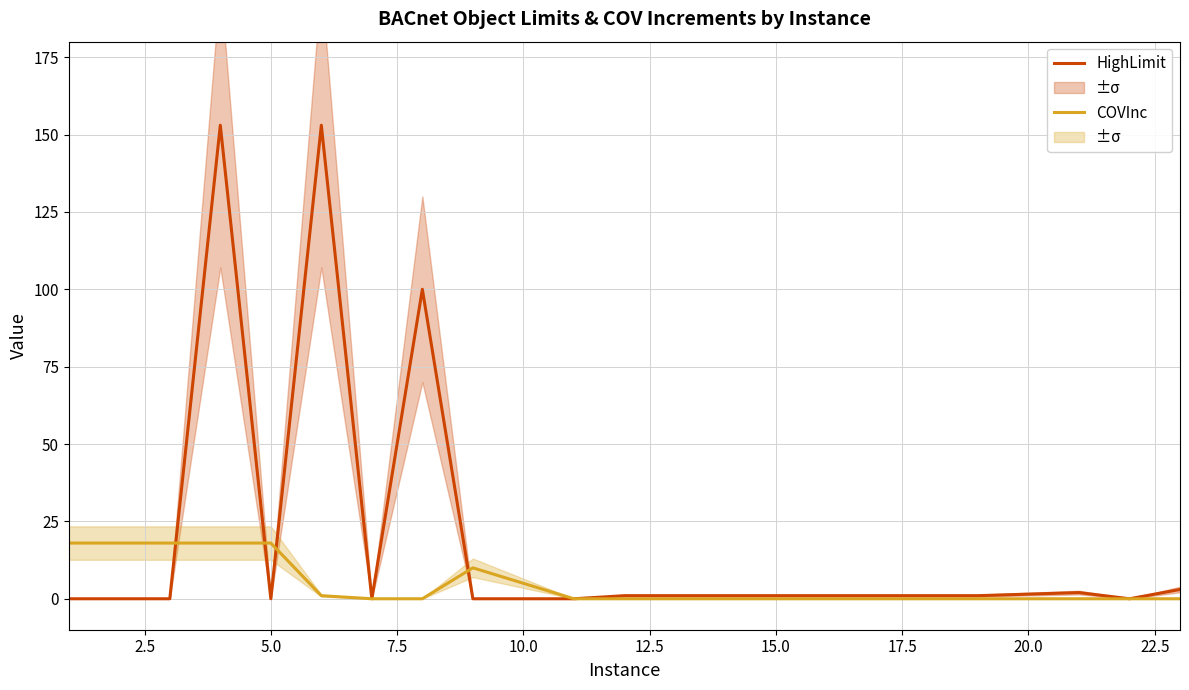

How many series are shown in this chart?

2